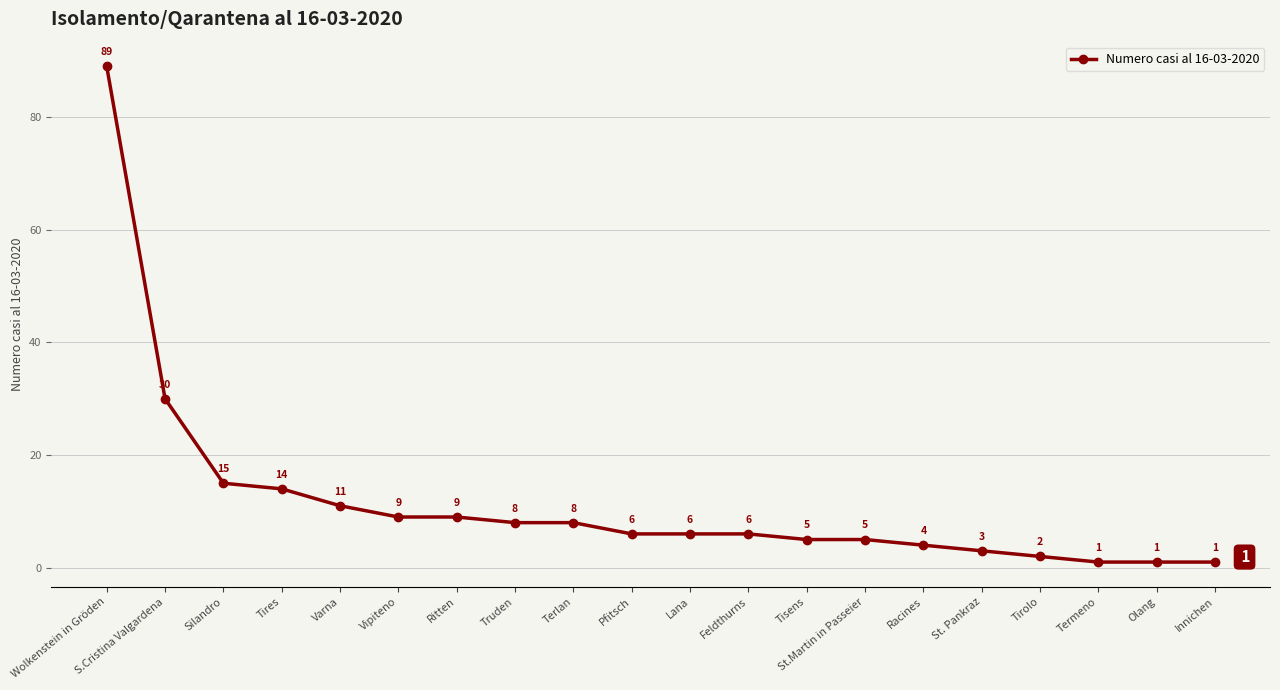

Is this an area chart (filled region under the line)?

No